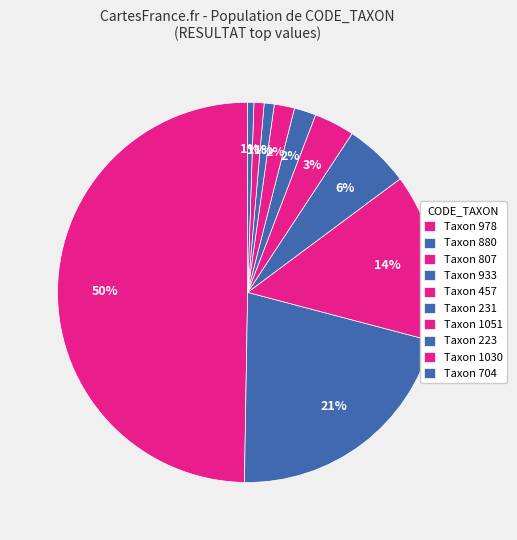

Count the number of slices in the pie.

10